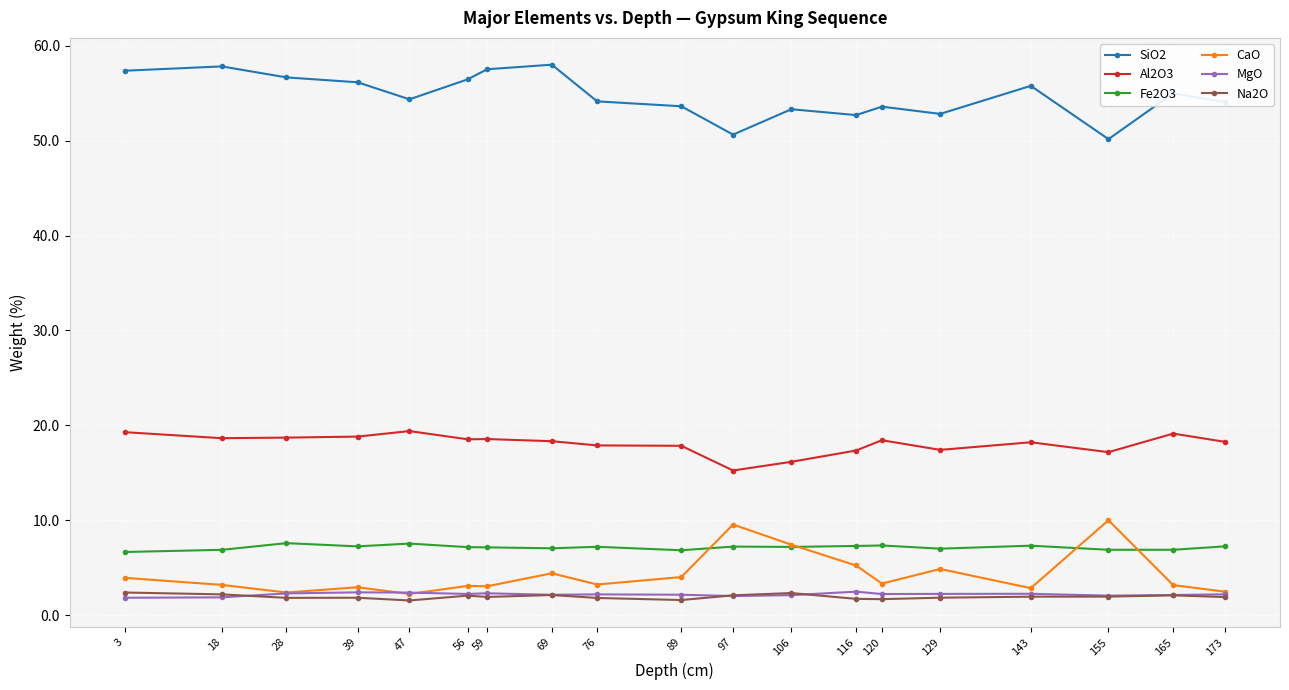

The SiO2 series shows 80.2 at 116. True or false?

False